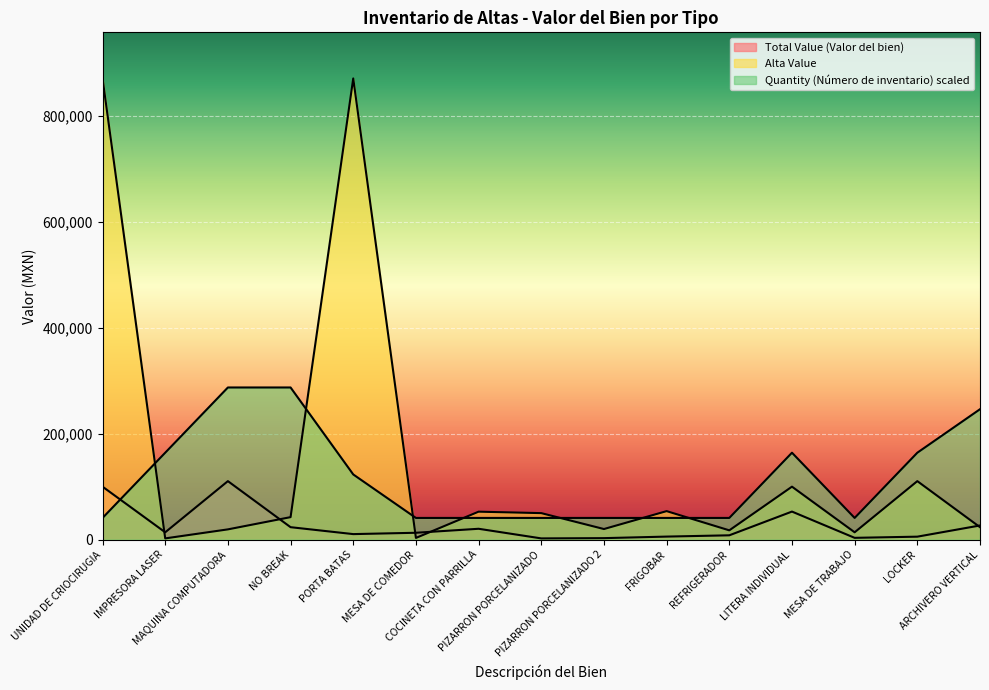

After their last crossing, which series has the higher values: Alta Value or Total Value (Valor del bien)?

Total Value (Valor del bien)